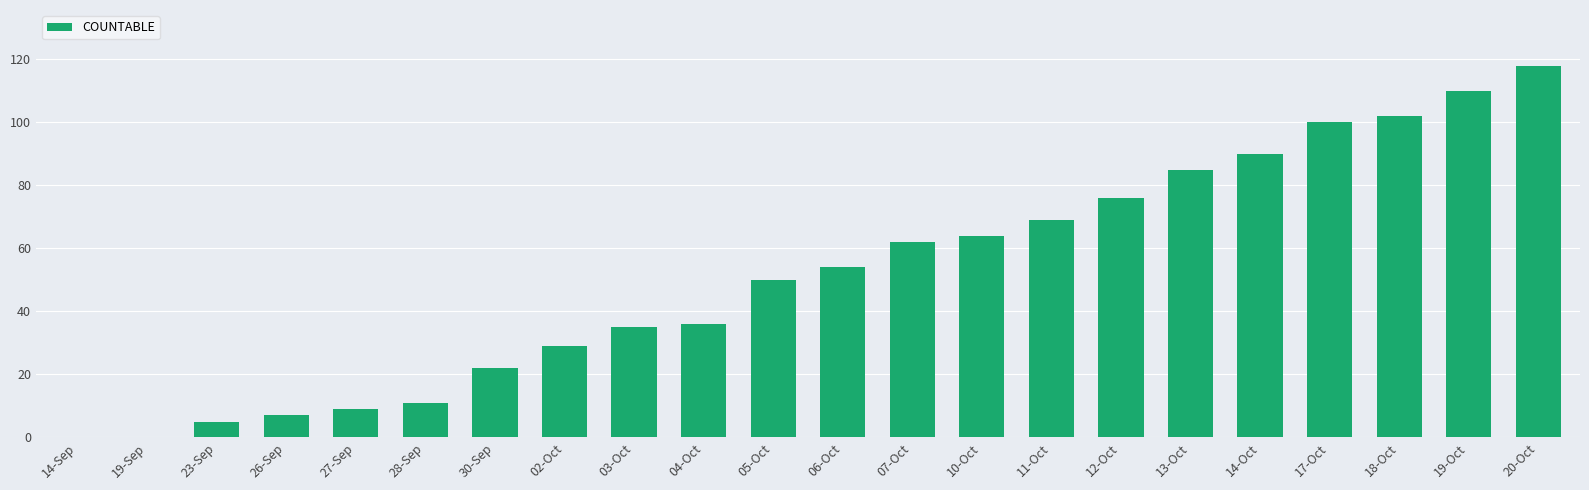

Are the bars grouped side by side (vs. stacked)?

No